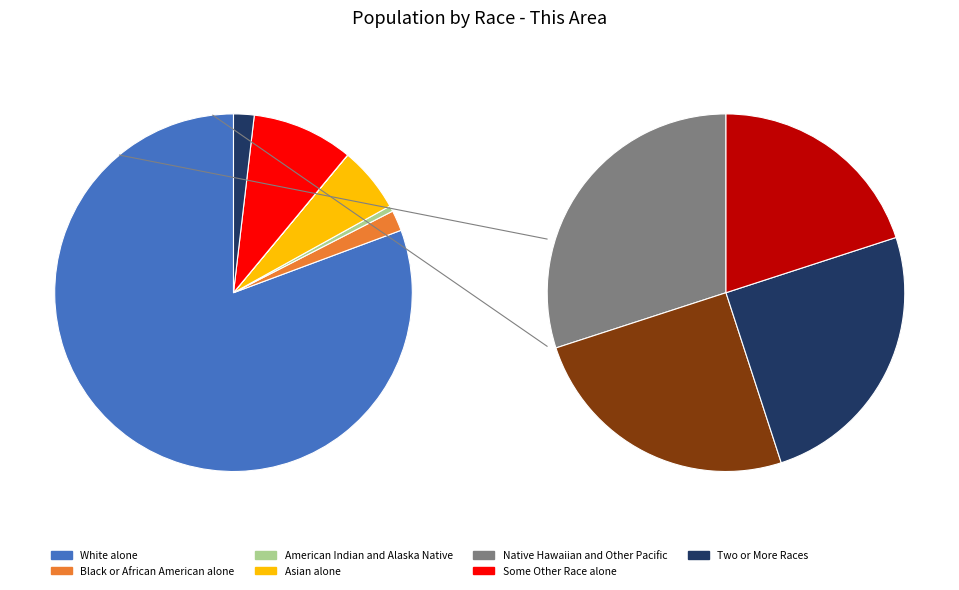

Rank the categories by value from highest to lowest.

White alone, Some Other Race alone, Asian alone, Black or African American alone, Two or More Races, American Indian and Alaska Native, Native Hawaiian and Other Pacific